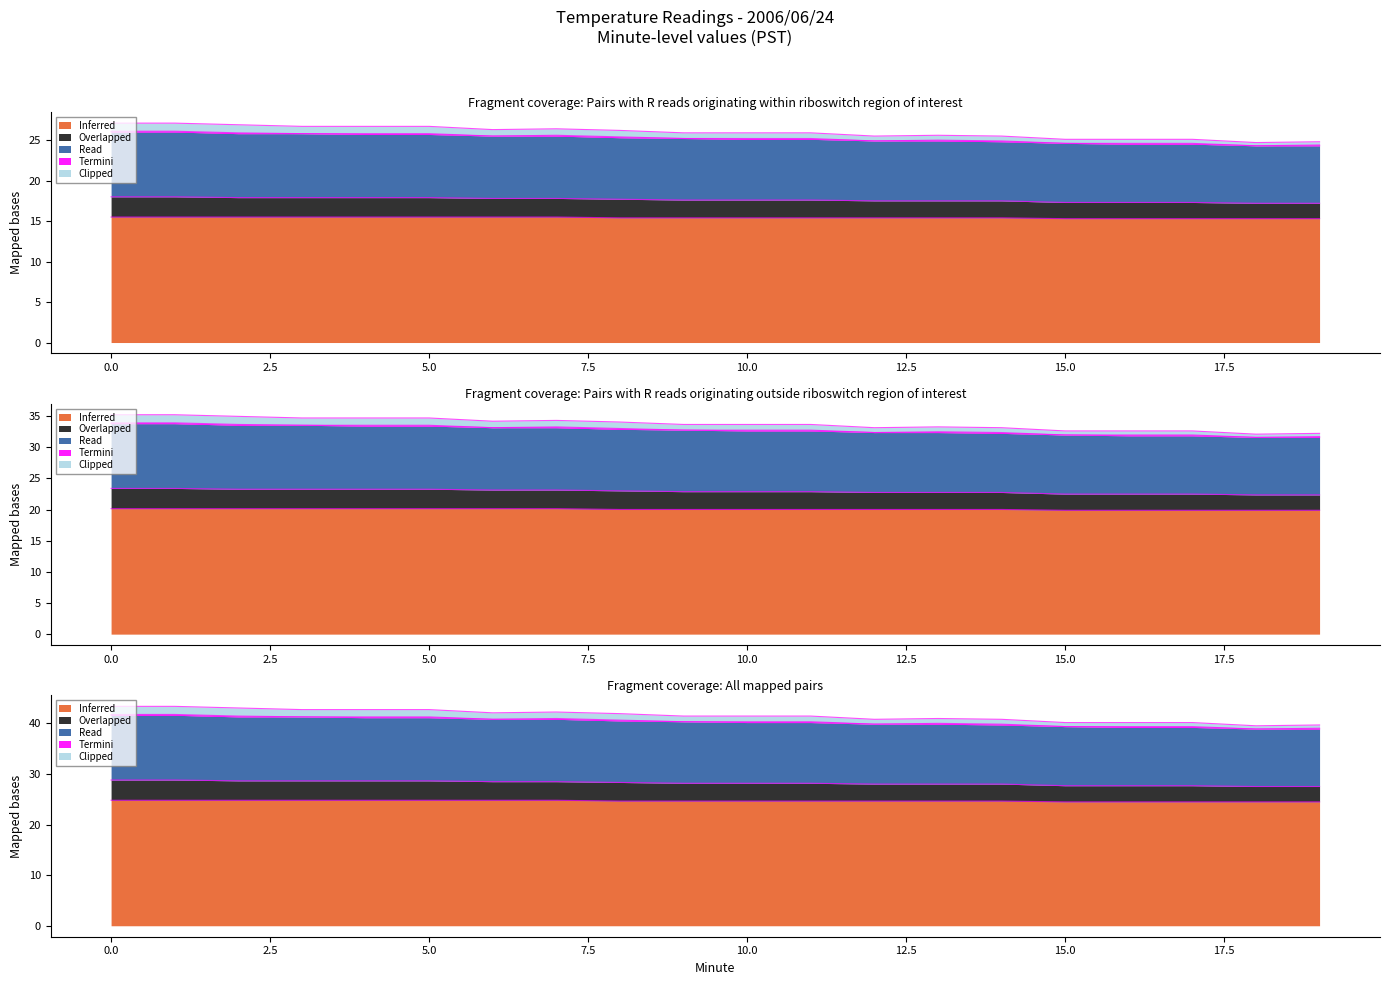

What is the maximum value shown in the chart?

43.4